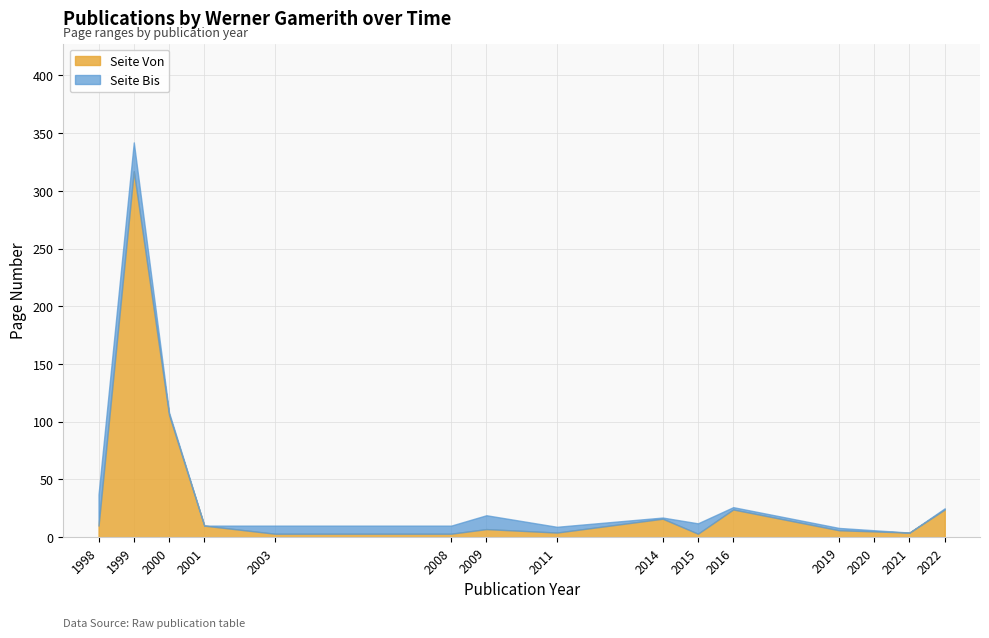

Which category has the highest value in the Seite Von series?

1999